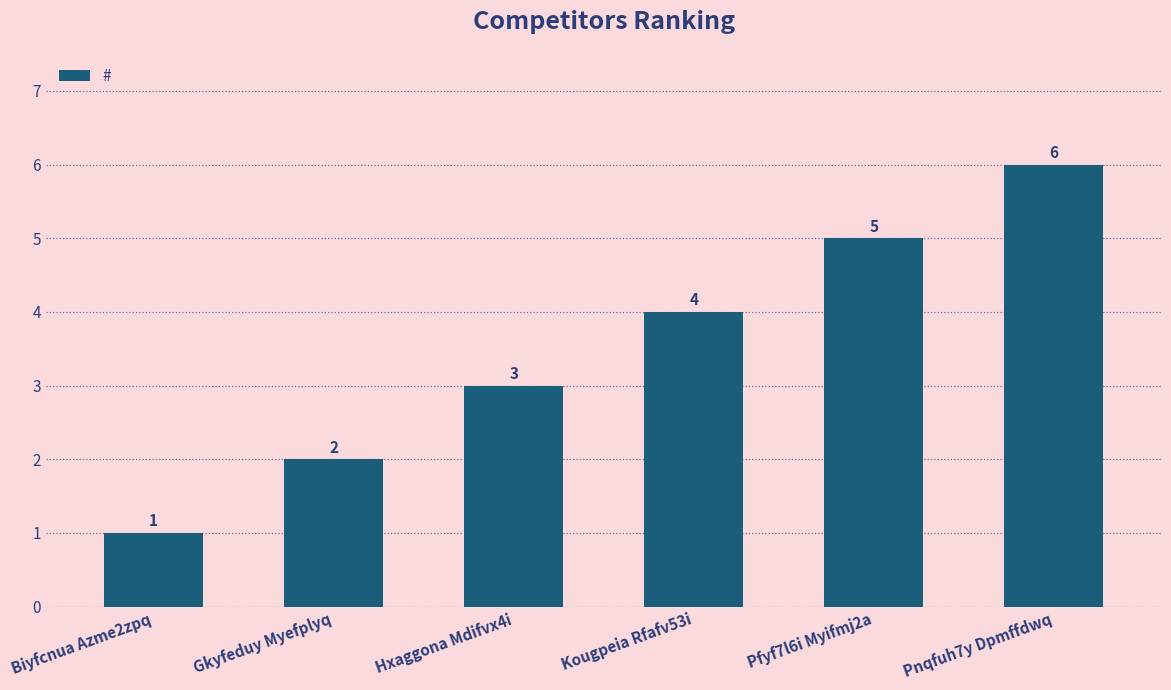

What is the smallest value displayed?

1